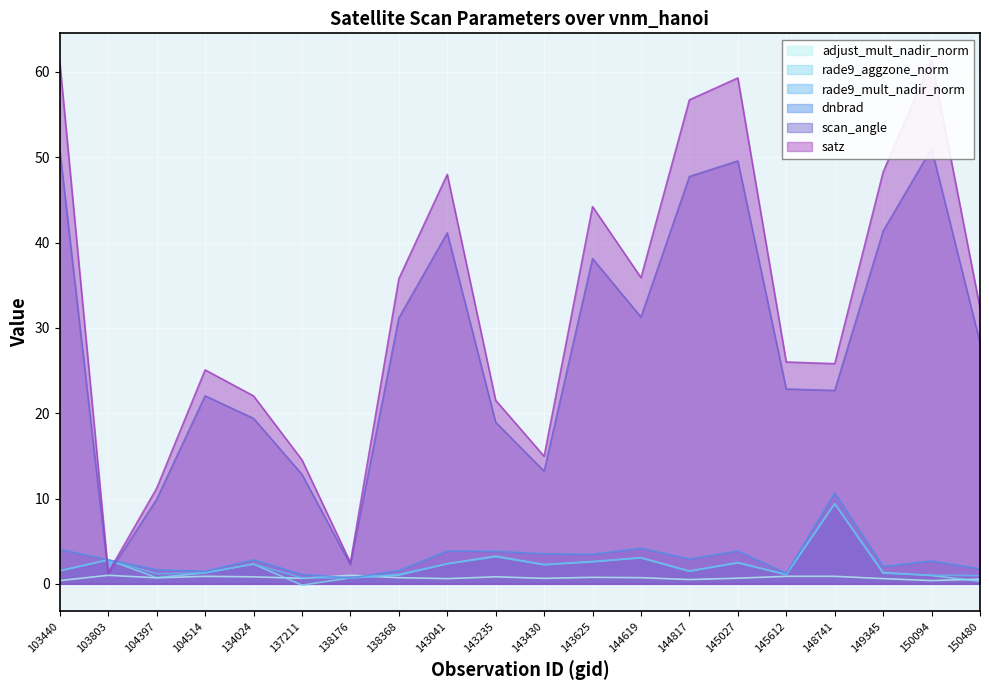

How many times do rade9_aggzone_norm and adjust_mult_nadir_norm cross each other?

3